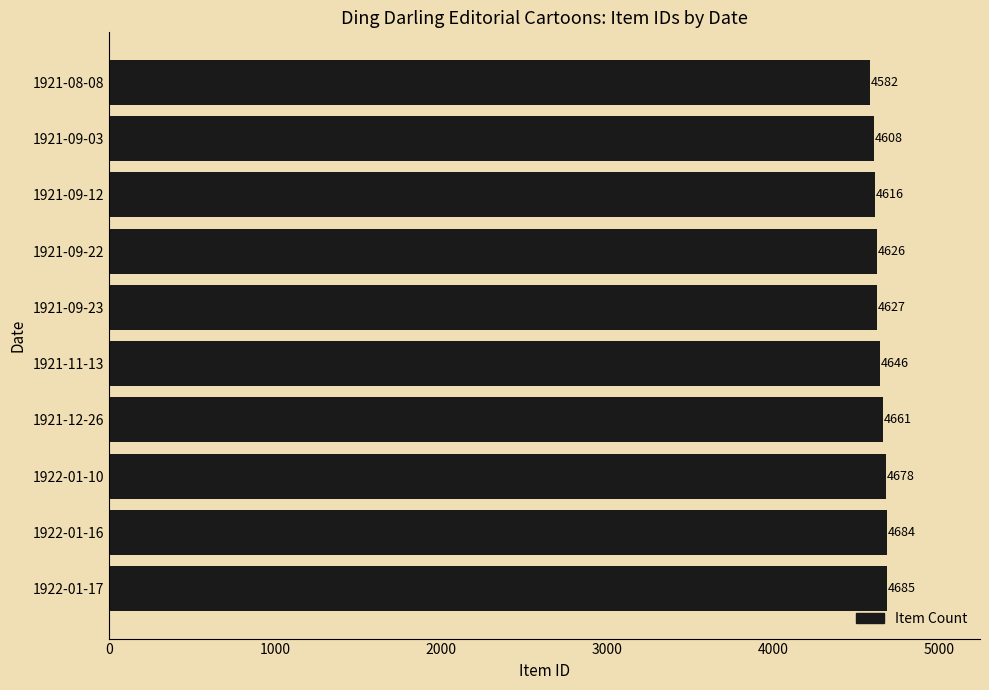

Reading top to bottom, transcribe all the data shown in this chart.

4582	4608	4616	4626	4627	4646	4661	4678	4684	4685